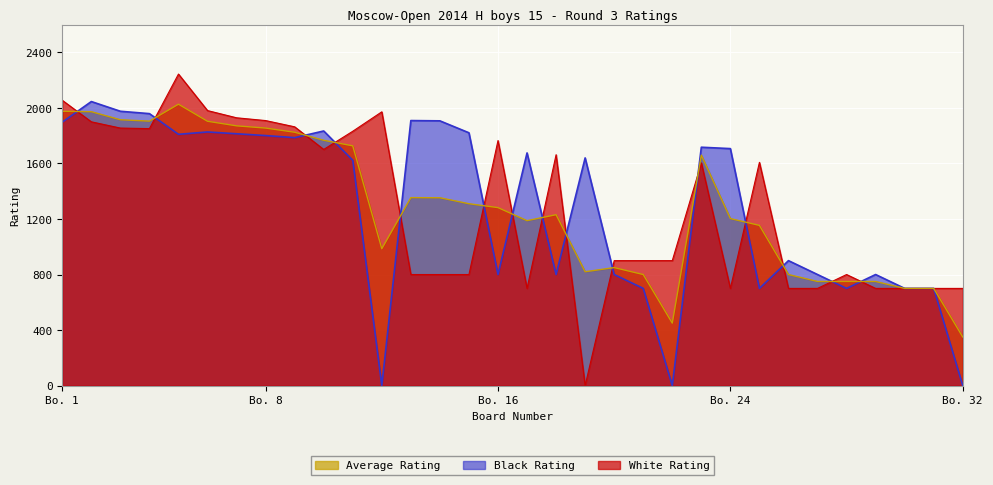

True or false: White Rating and Average Rating cross at least once.

True